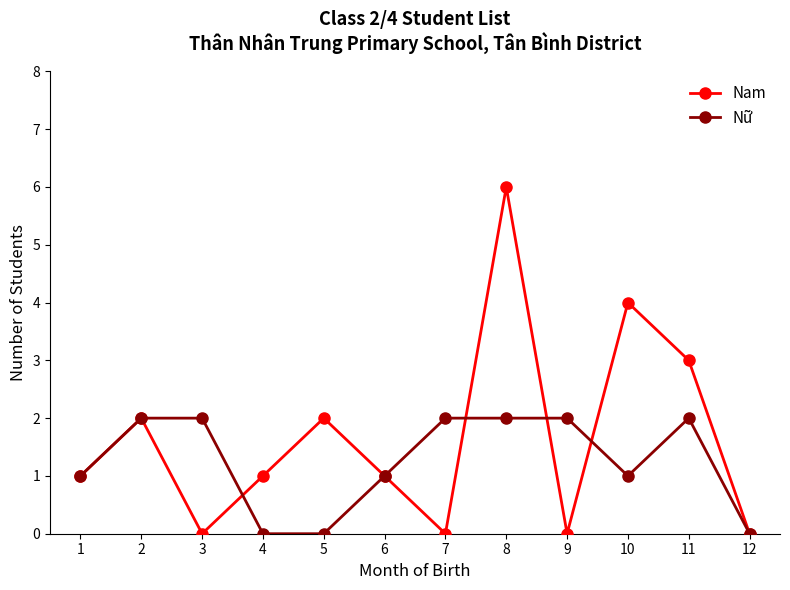

What is the difference between the Nam values at 9 and 2?

2